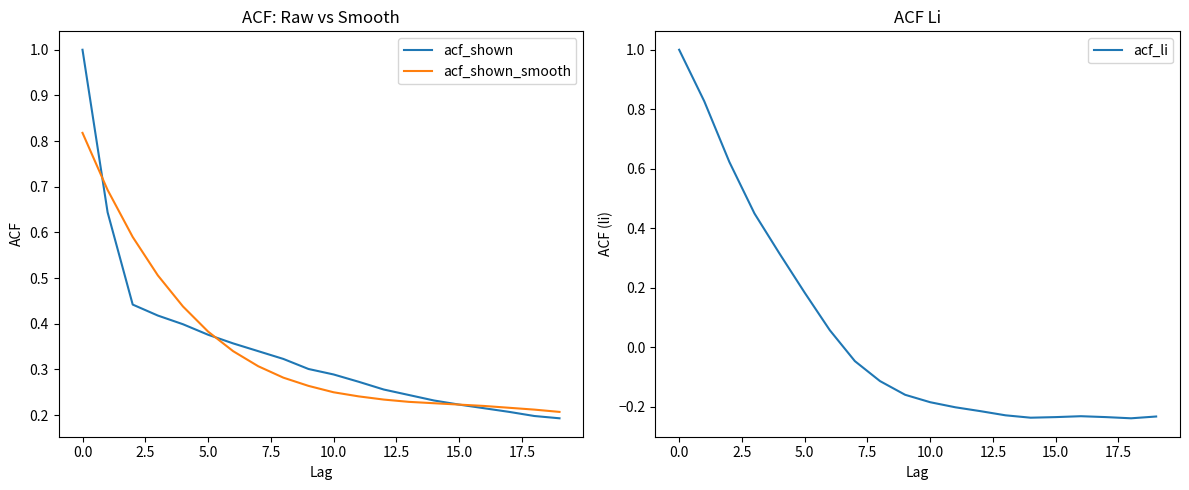

At how many categories does at least one series exceed 0?

20